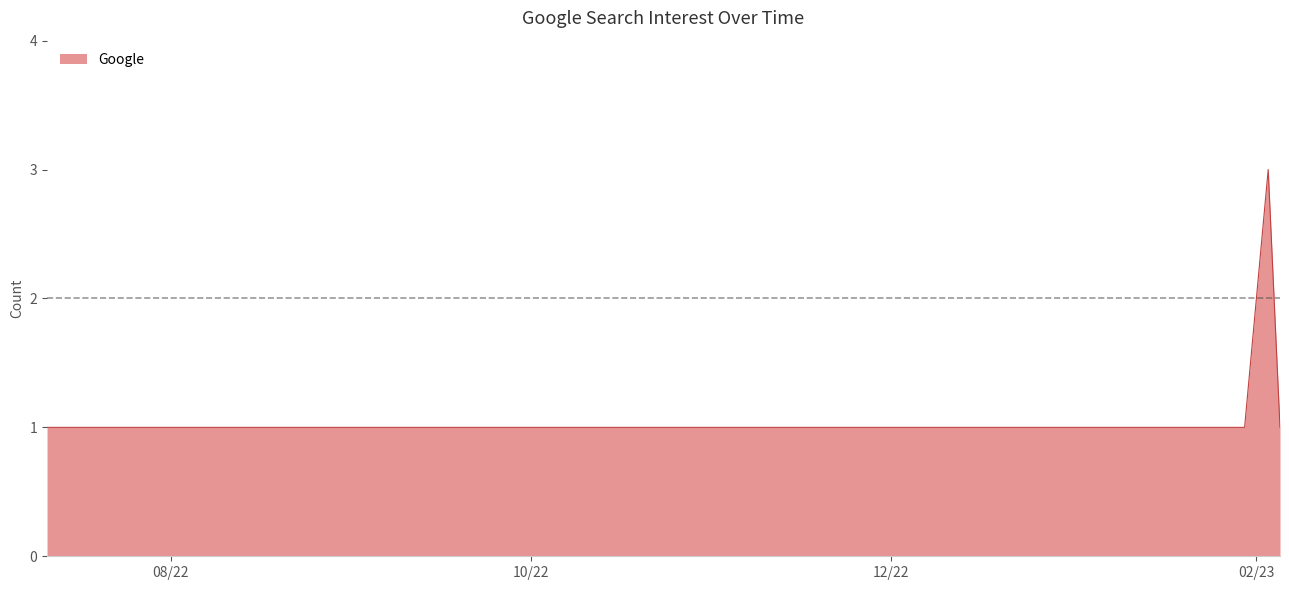

What is the maximum value shown in the chart?

3